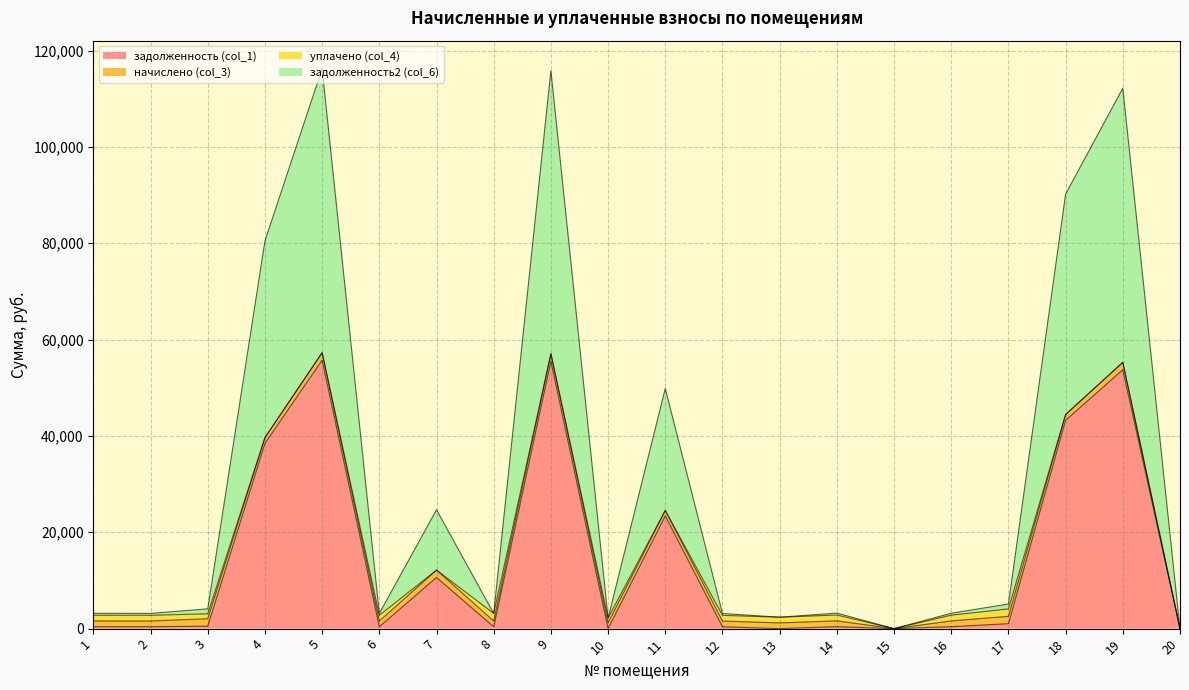

At which category does the chart reach its minimum across all series?

10